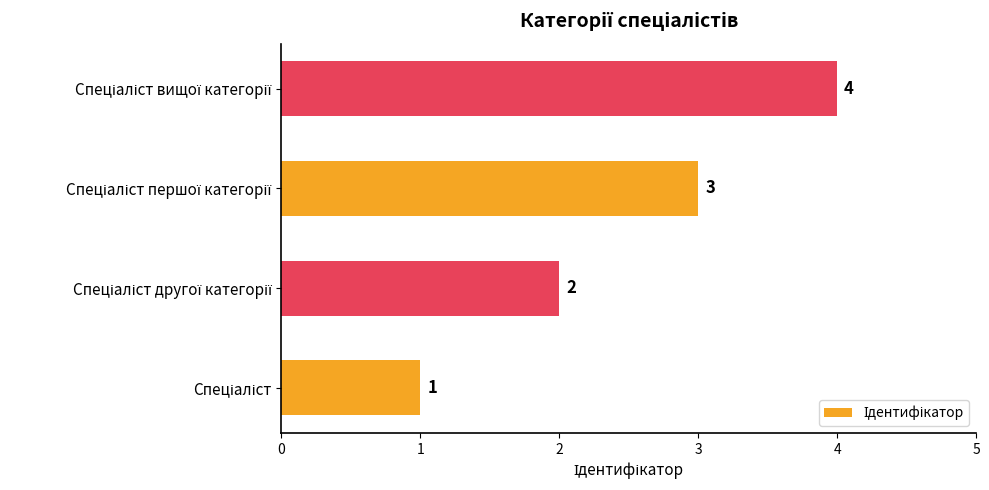

Count the values in the range 2 to 4.

3